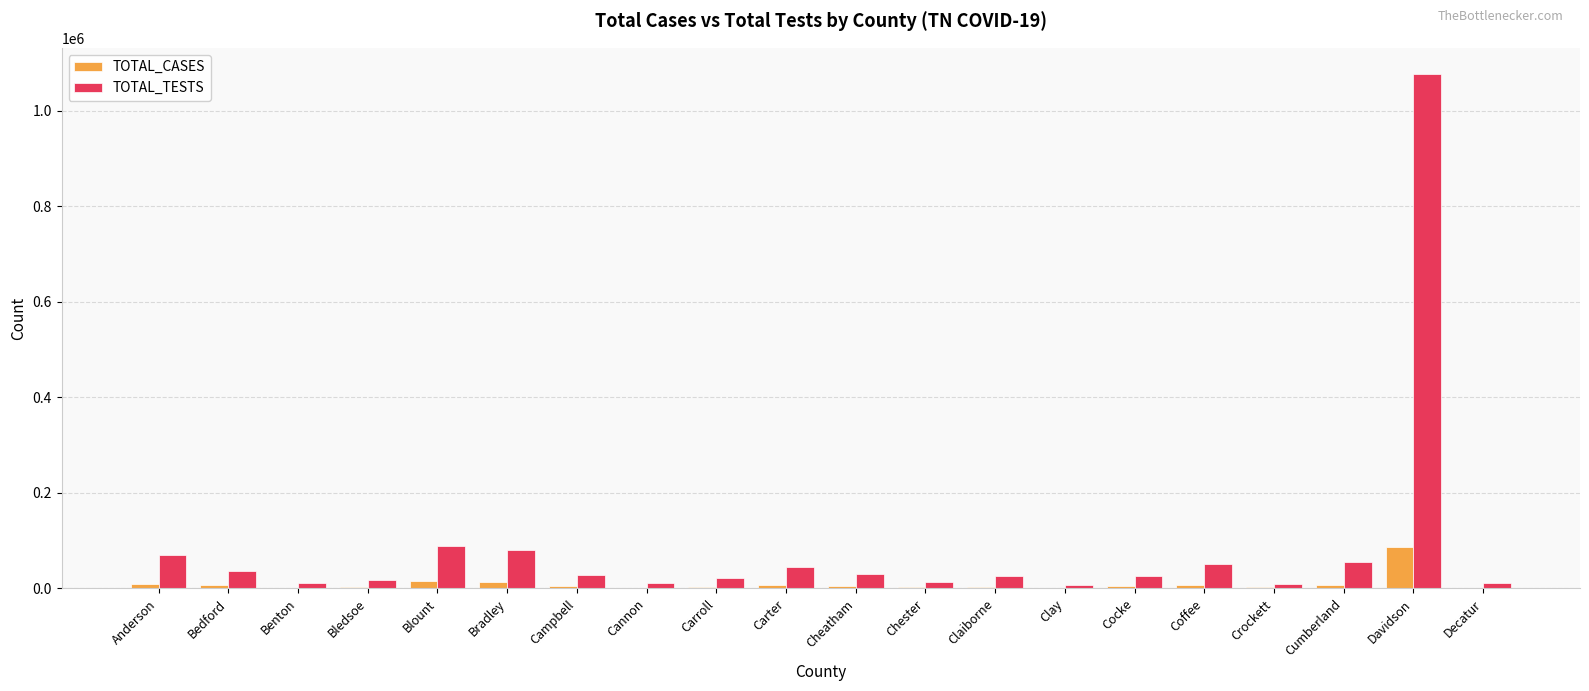

Which series has the largest total across all categories?

TOTAL_TESTS